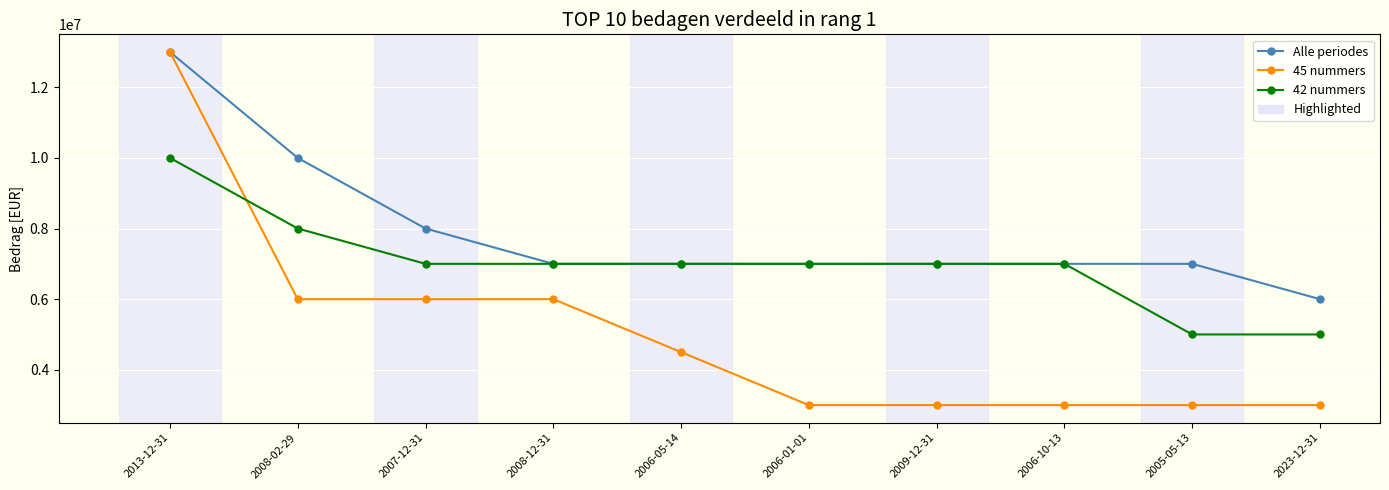

Where does the Alle periodes series first go above 7000200?

2013-12-31